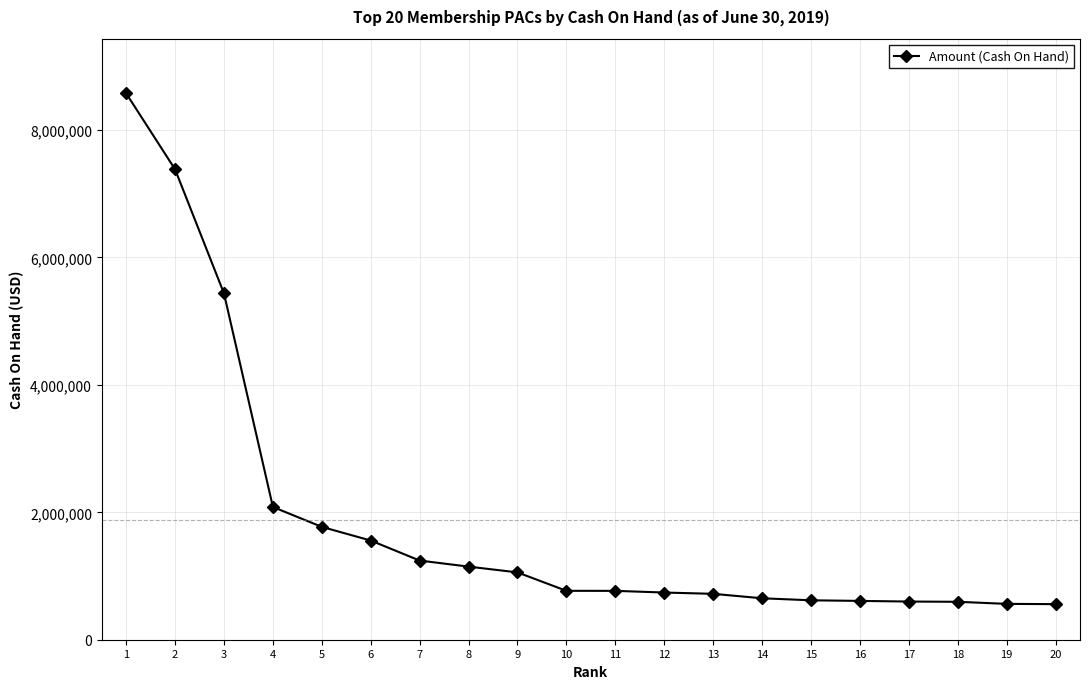

What is the value of the 12th point from the left?

740783.6